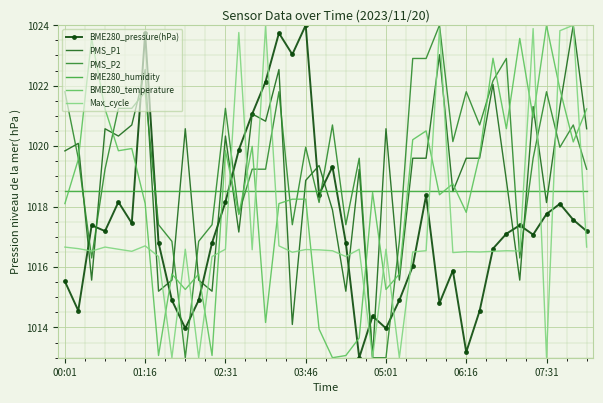

What is the value of the PMS_P1 point at the 22nd from the left?

1015.2